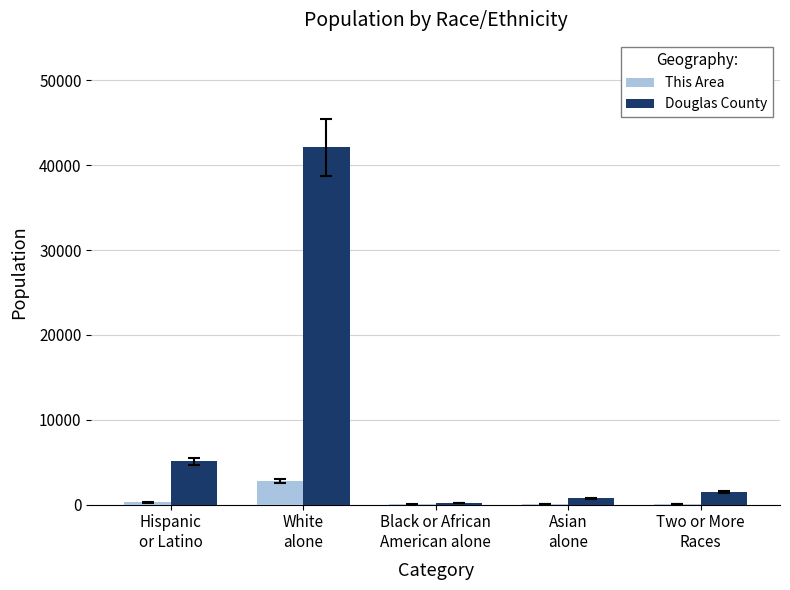

Are the bars grouped side by side (vs. stacked)?

Yes